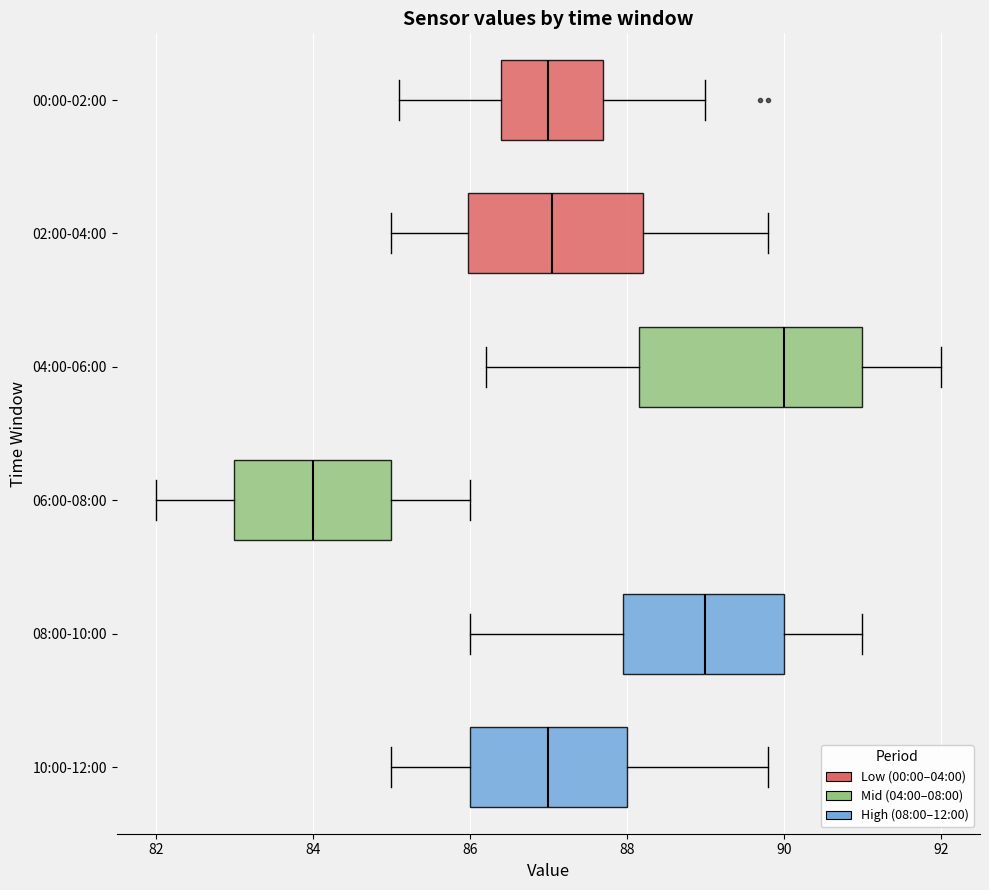

Comparing the boxes themselves (not the whiskers), which one is the widest?

04:00-06:00